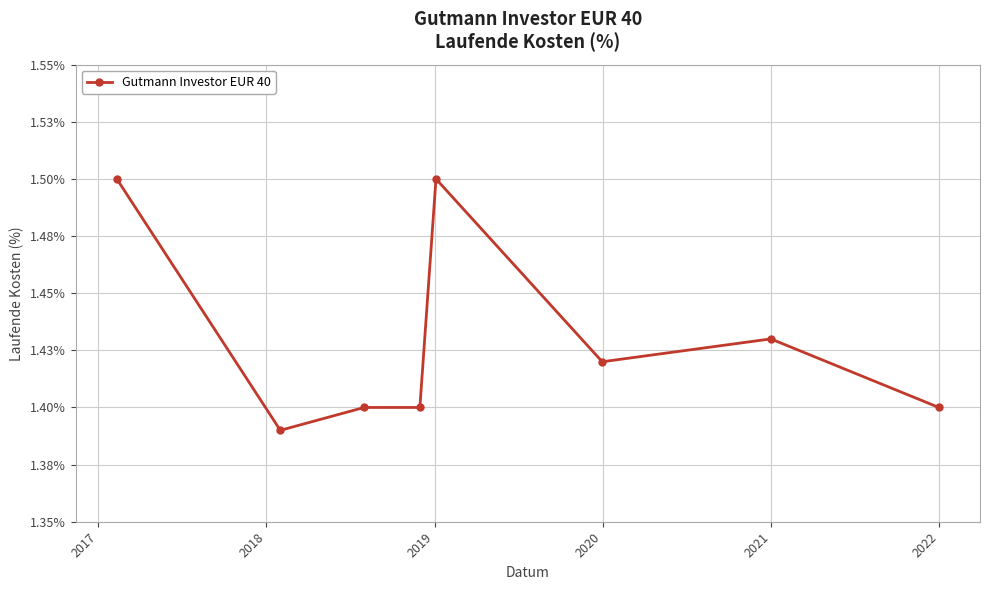

How many values are between 1 and 2?

8